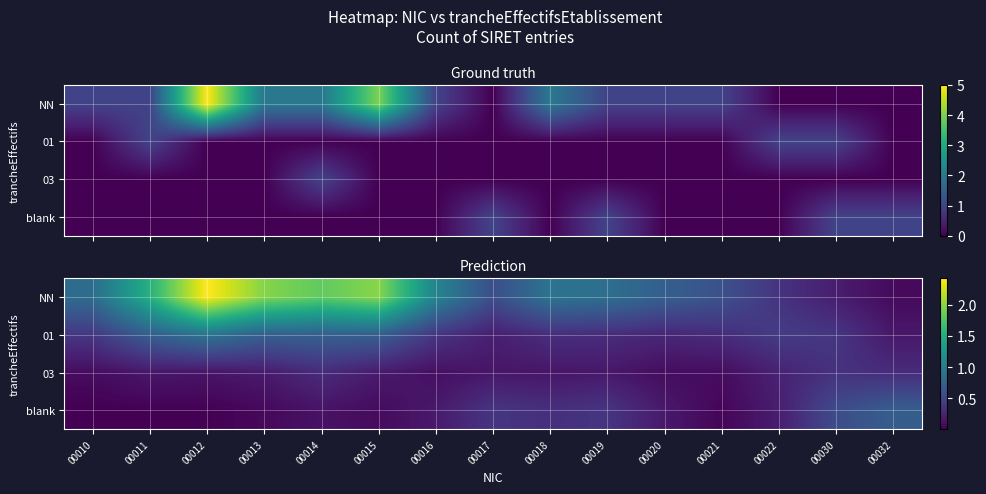

The 03 series shows 0.0 at 00017. True or false?

False